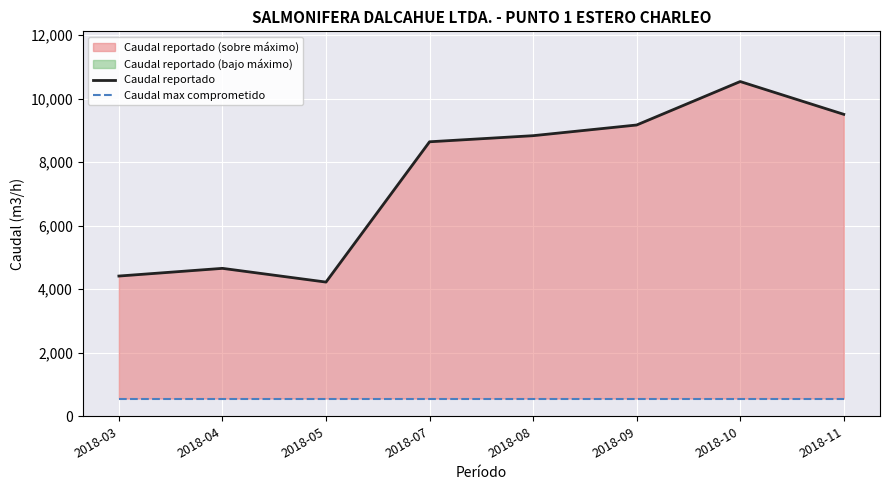

What is the difference between the second highest and minimum values in the Caudal reportado series?

5280